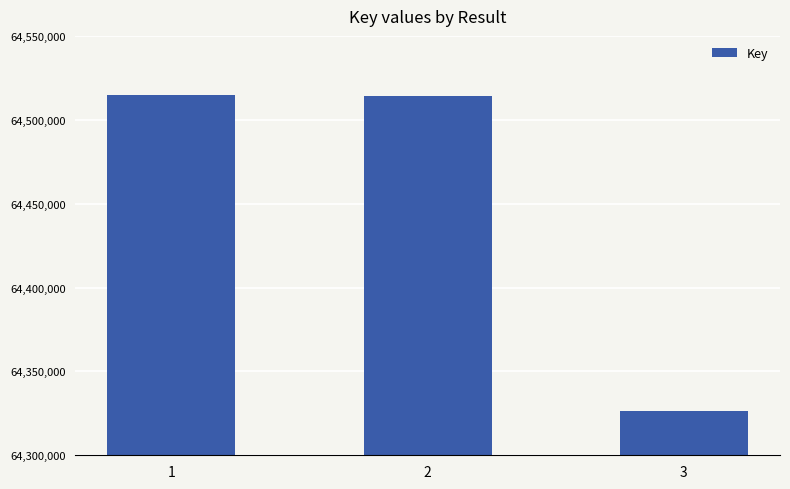

Are the bars horizontal?

No